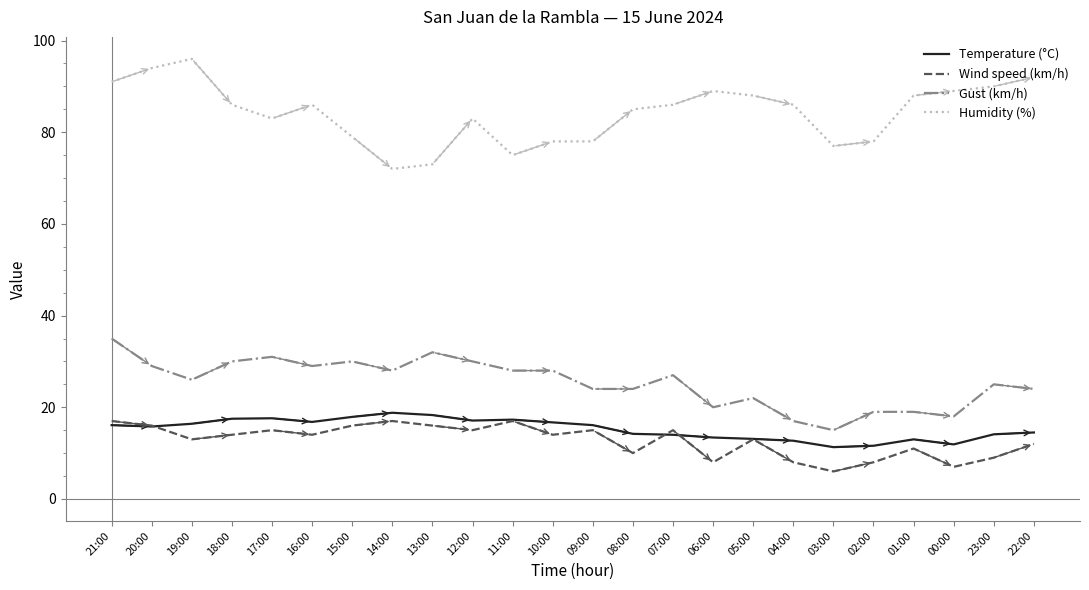

At which label does Humidity (%) reach its minimum?

14:00